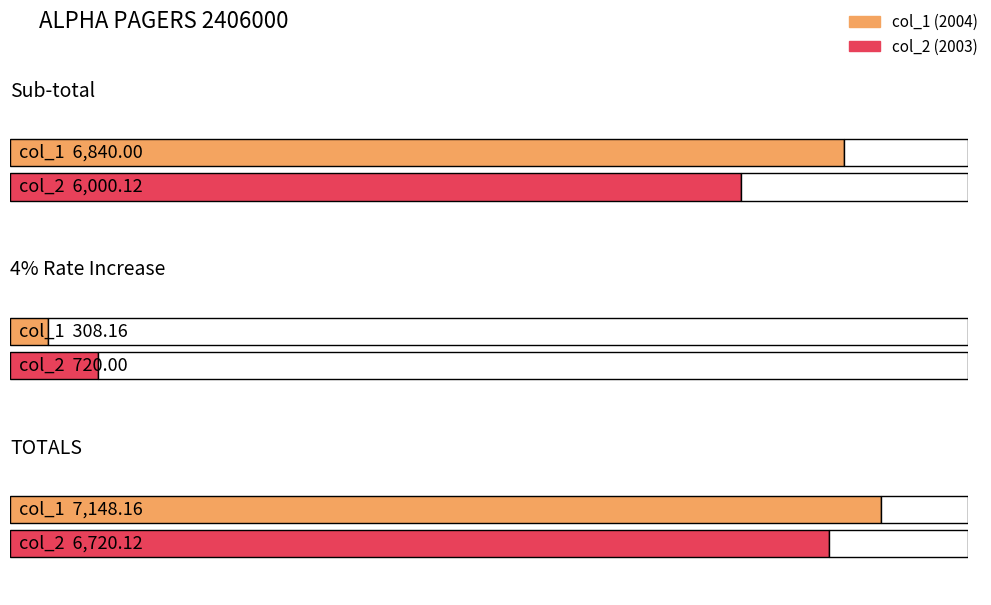

How many values in the col_1 series exceed 570?

2